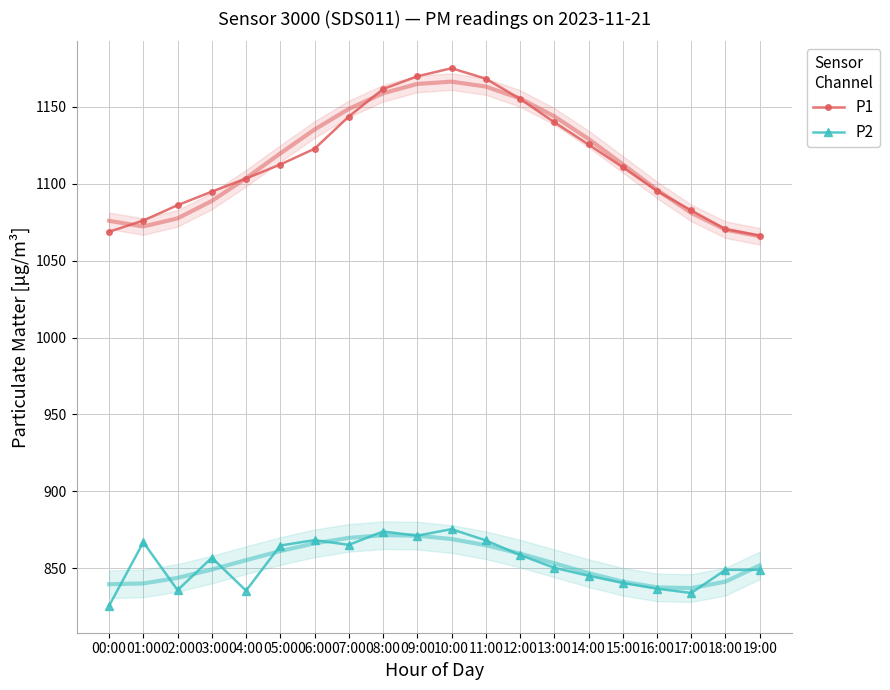

List the labels in order of P1 value, largest first.

10:00, 09:00, 11:00, 08:00, 12:00, 07:00, 13:00, 14:00, 06:00, 05:00, 15:00, 04:00, 16:00, 03:00, 02:00, 17:00, 01:00, 18:00, 00:00, 19:00